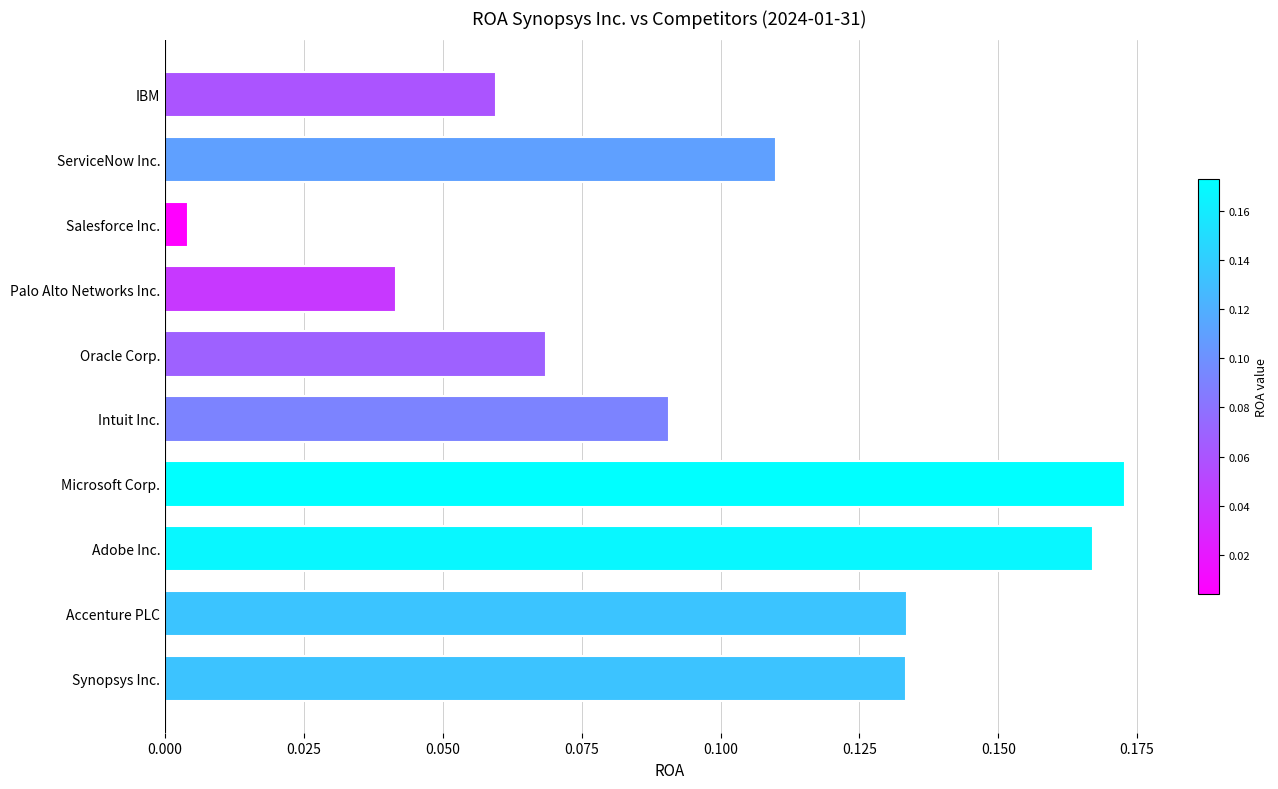

What is the sum of all values?

1.0